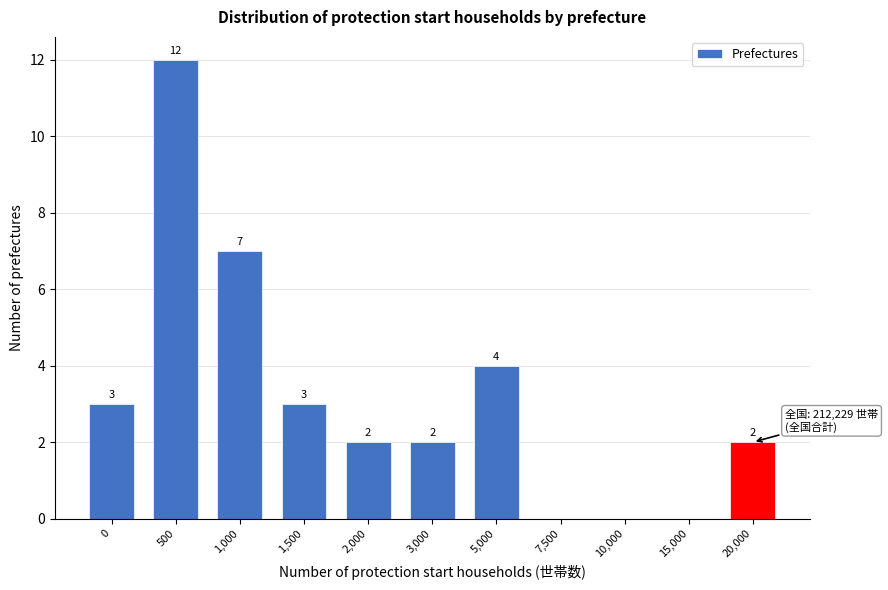

Reading left to right, what are all the values shown in this chart?

0=3	500=12	1,000=7	1,500=3	2,000=2	3,000=2	5,000=4	7,500=0	10,000=0	15,000=0	20,000=2